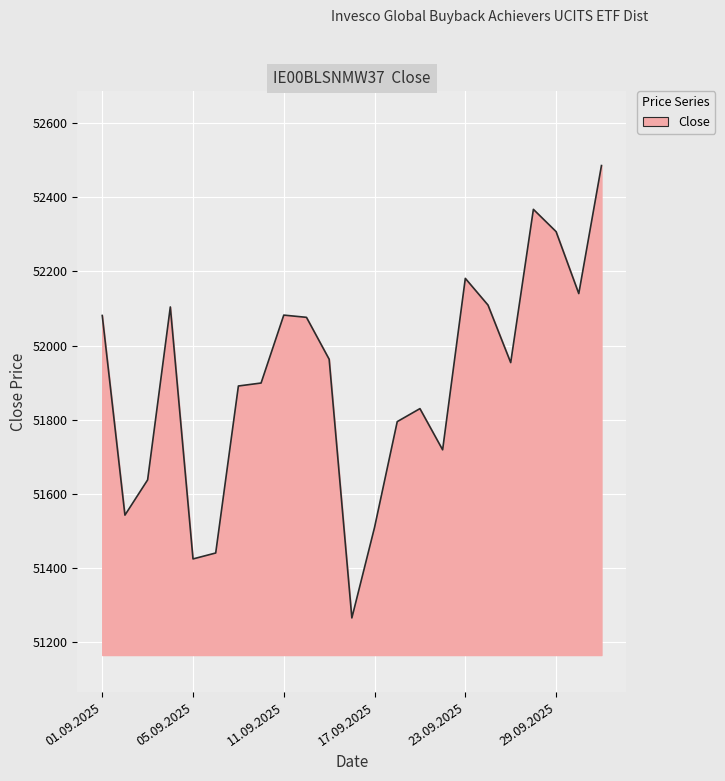

True or false: the data has more than 2 interior local peaks.

True